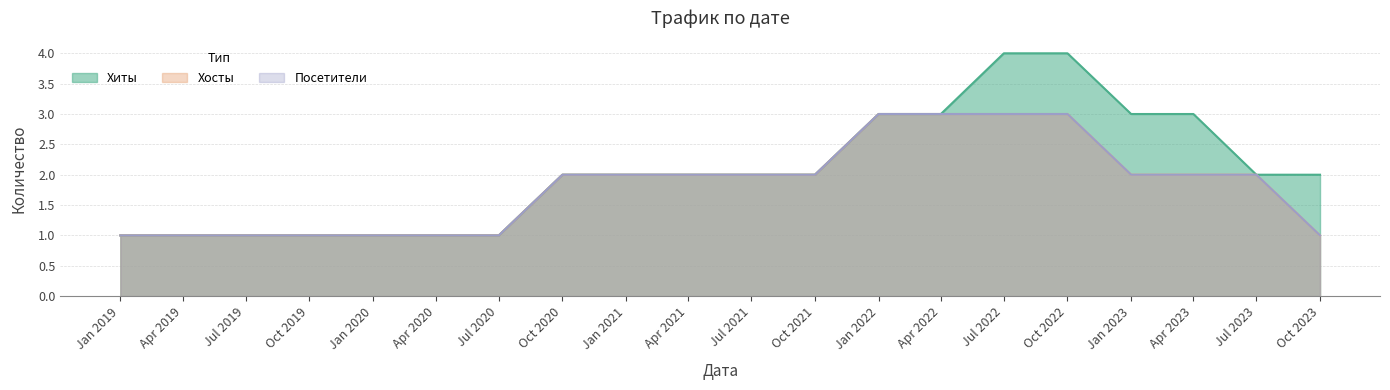

At Oct 2020, list the series in order from largest to smallest.

Хиты, Хосты, Посетители